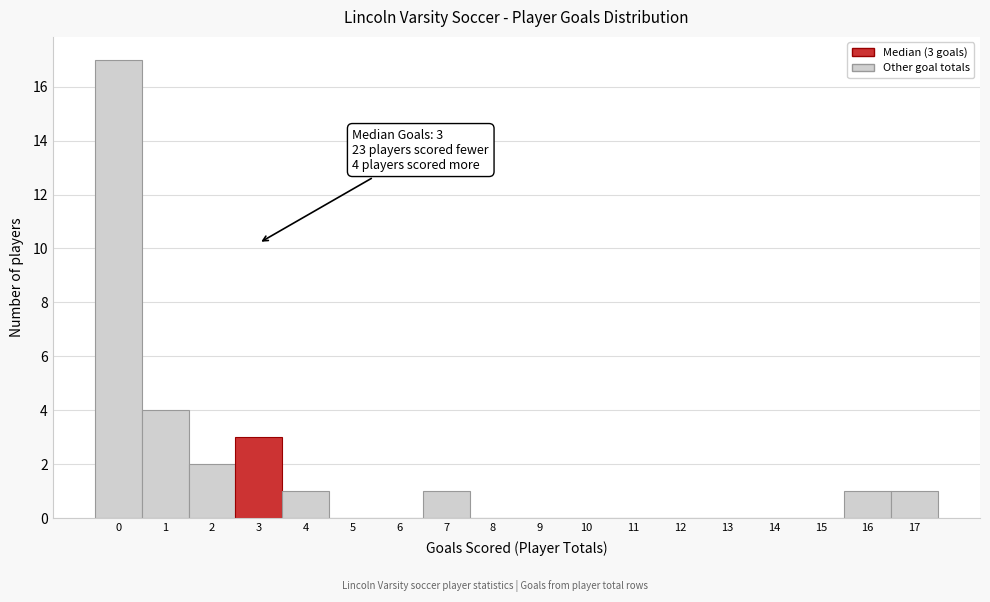

Over which range of the x-axis is the bar tallest?

-0.5 to 0.5